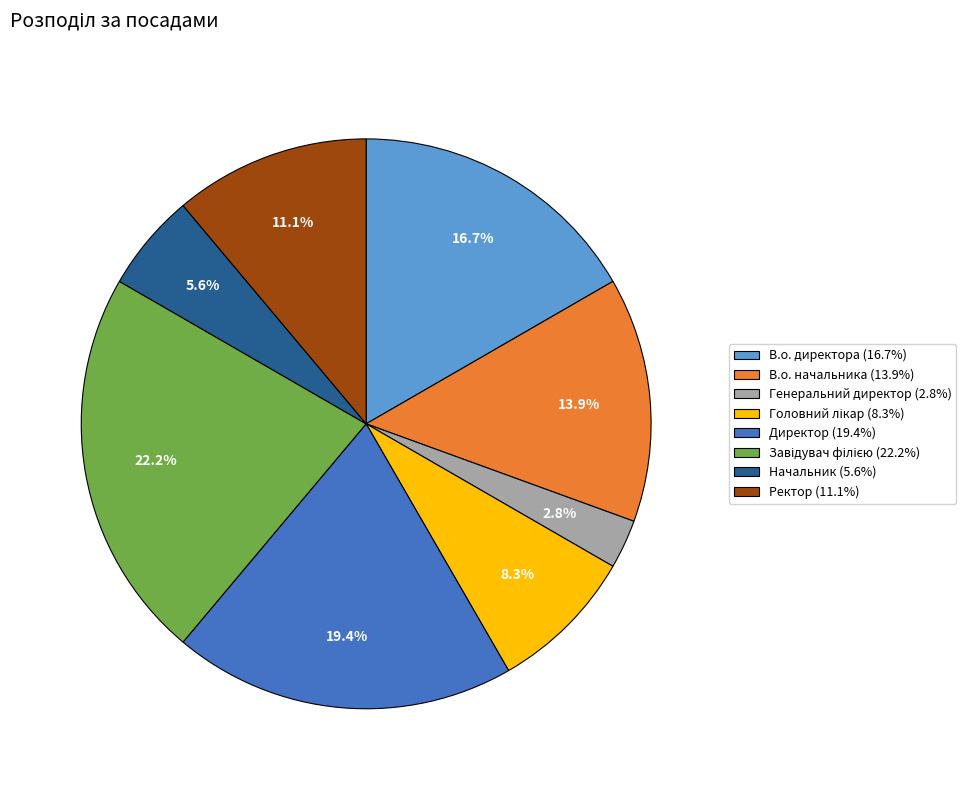

Which slice is the smallest?

Генеральний директор